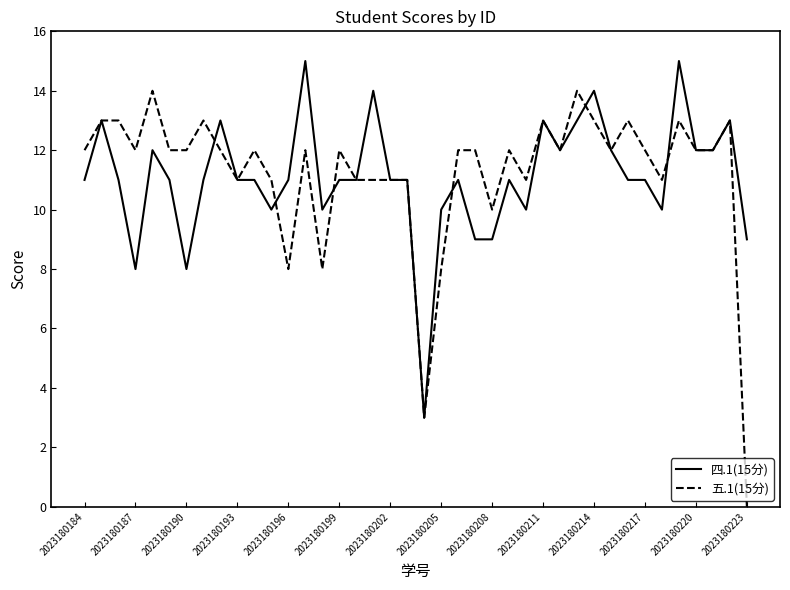

Rank the series by their maximum value, from highest to lowest.

四.1(15分), 五.1(15分)